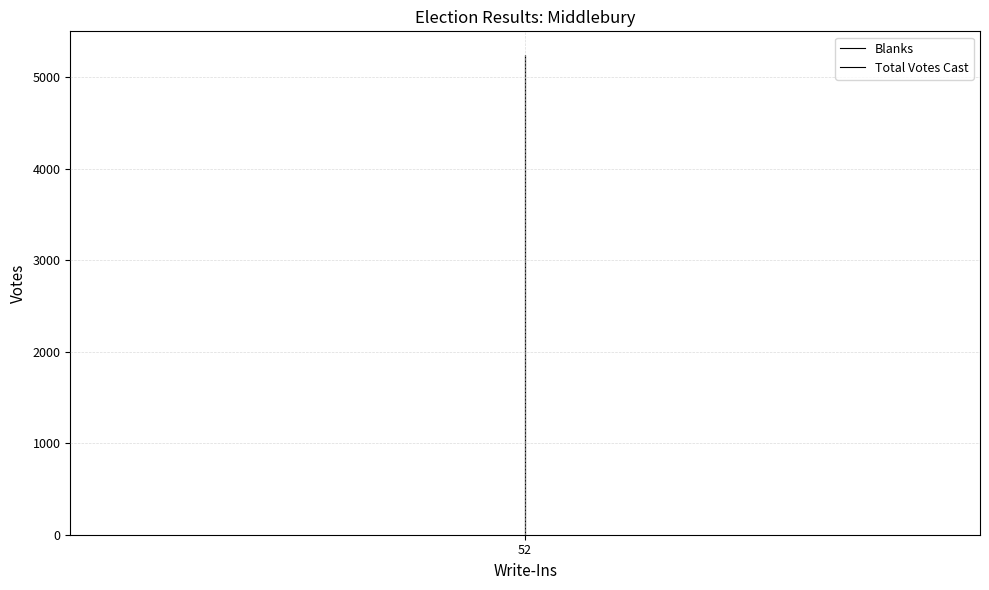

True or false: Total Votes Cast has a value of -2935 at 52.

False